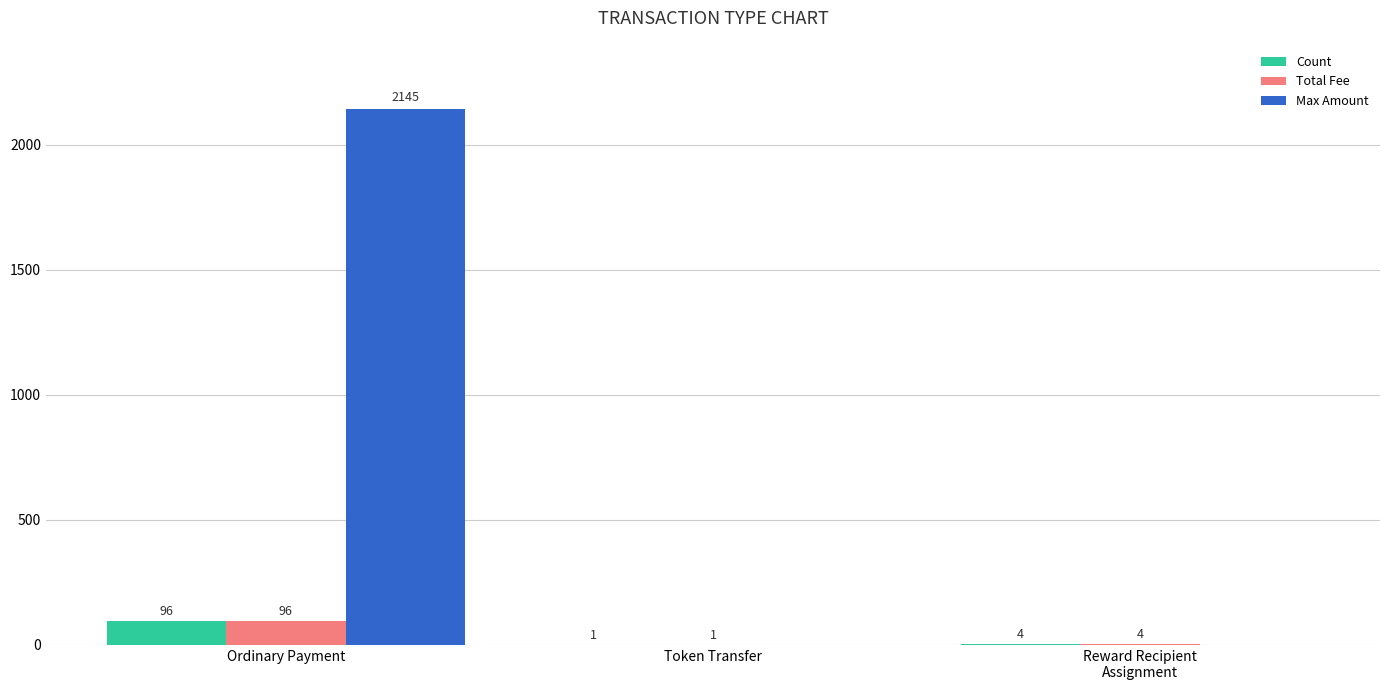

Which series changed the most between Ordinary Payment and Token Transfer?

Max Amount